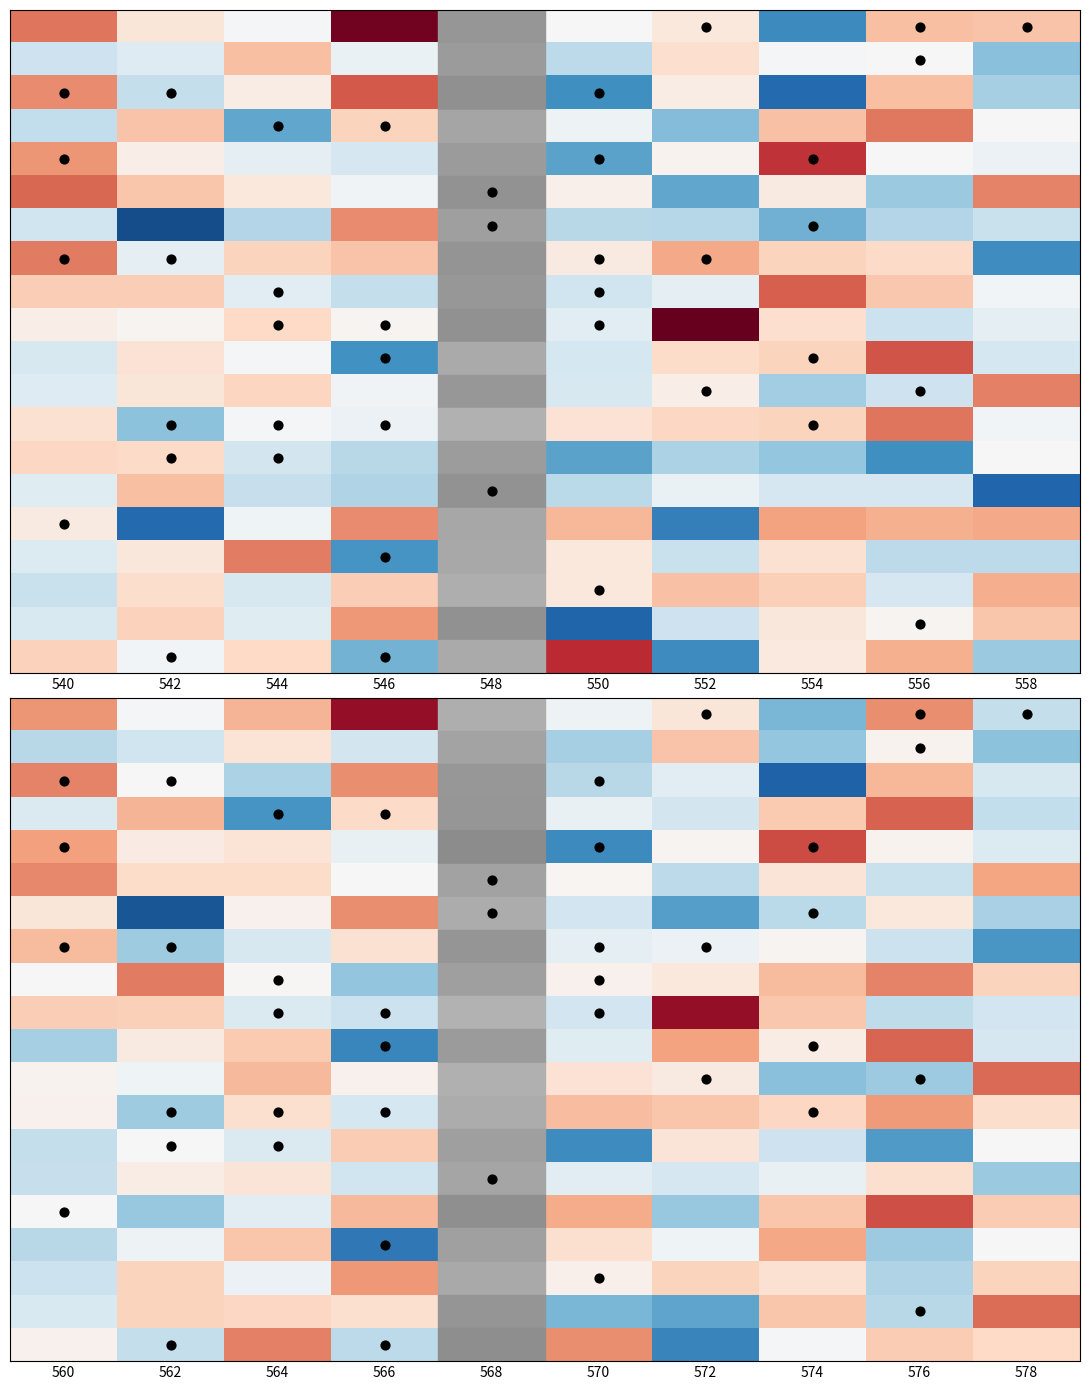

What is the total value across all series at 574?

0.4